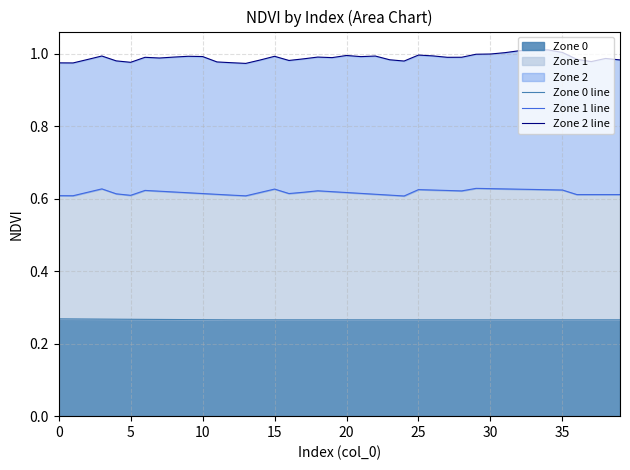

True or false: Zone 2 line and Zone 0 line cross at least once.

False